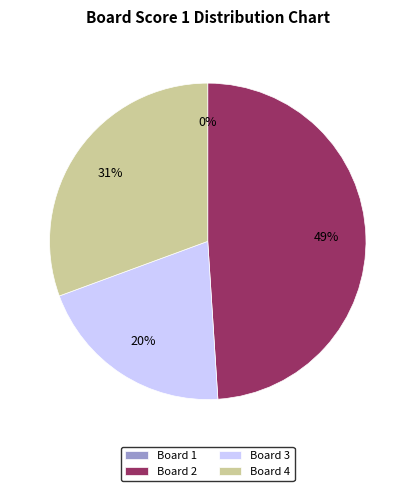

Does any single category account for the majority?

No